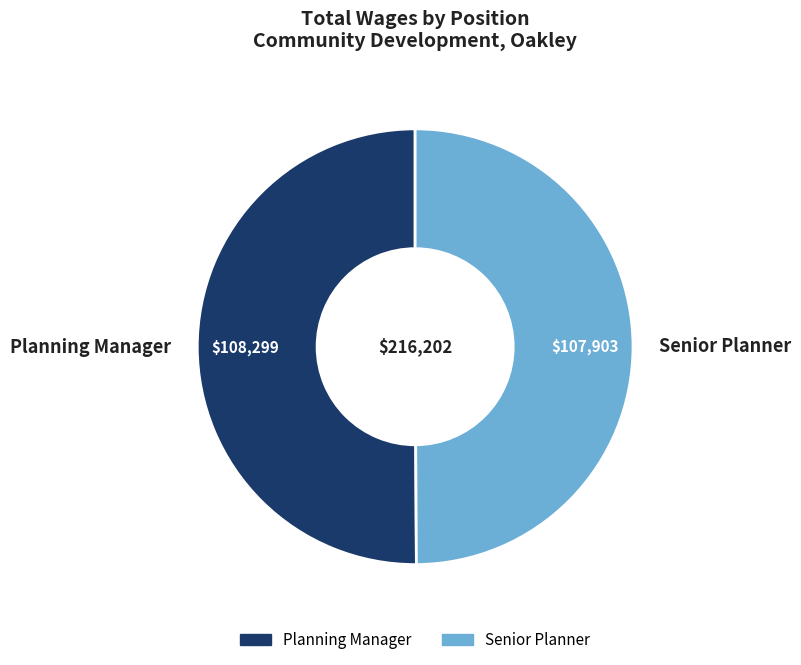

Approximately how many times larger is the value at Planning Manager compared to Senior Planner?

1.0